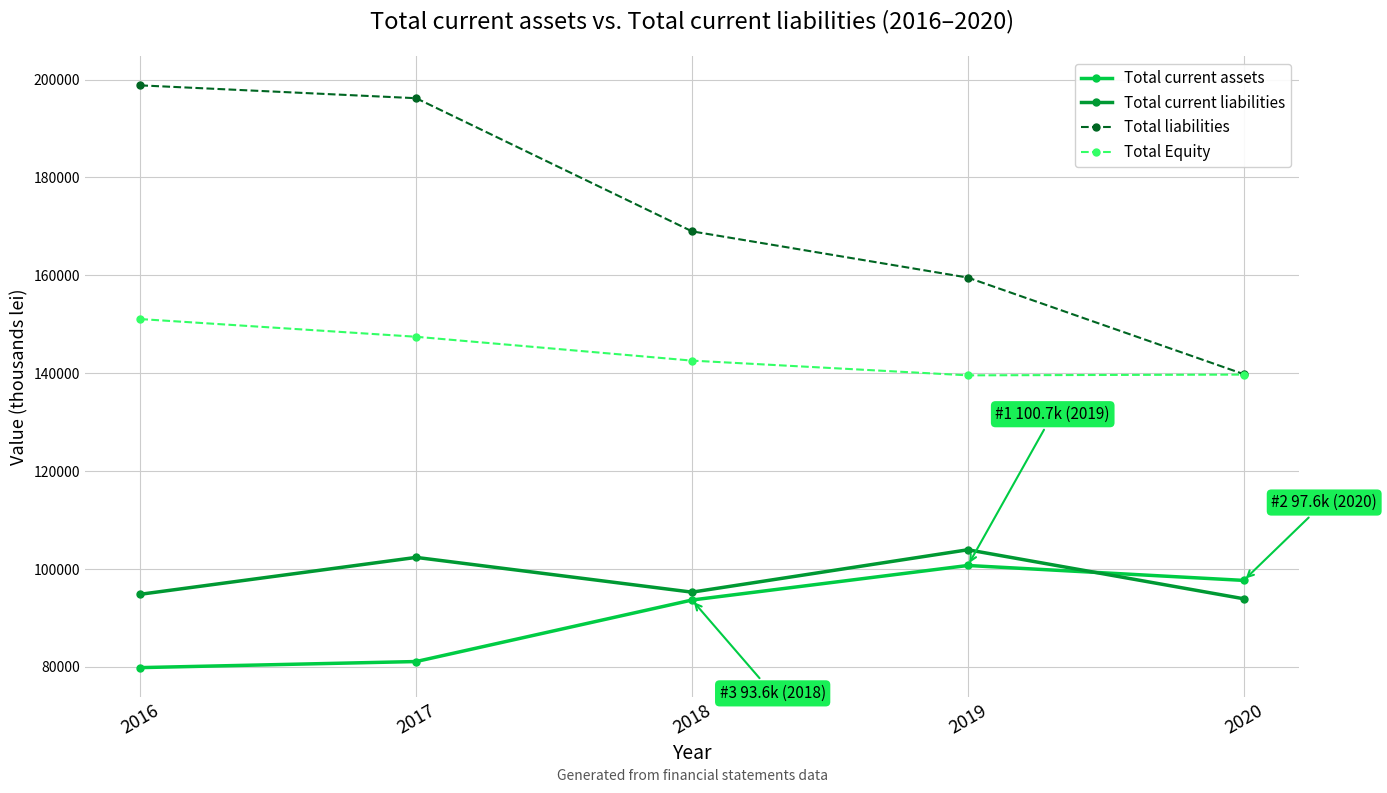

Which series has the largest total across all categories?

Total liabilities